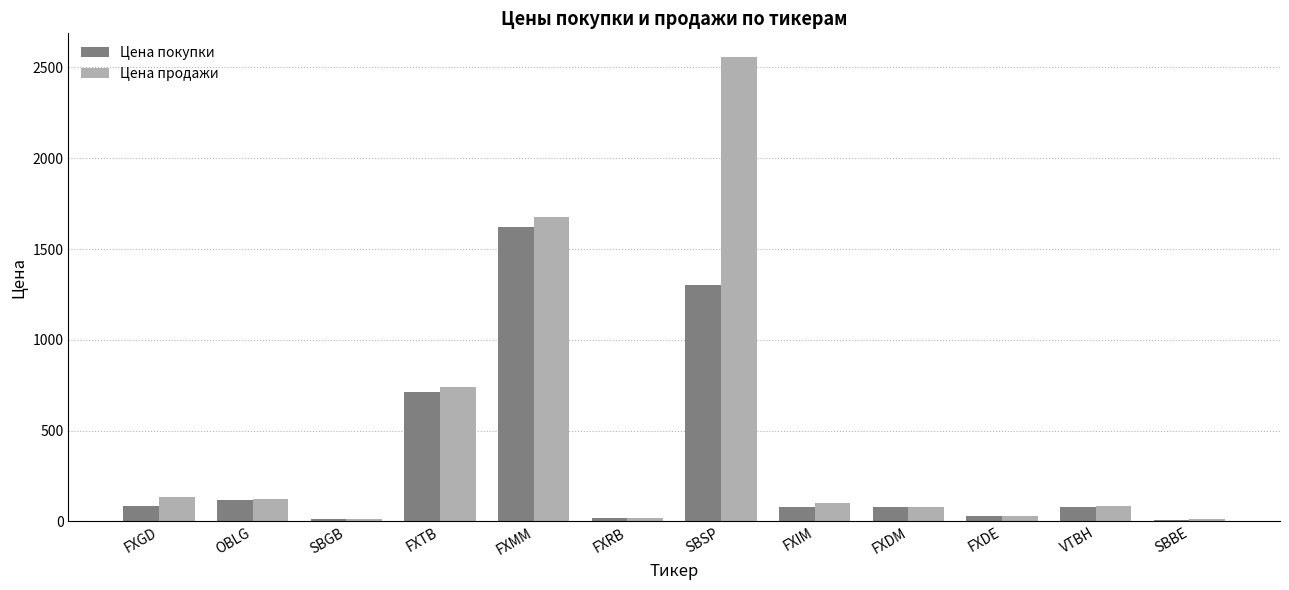

What is the difference between the second highest and second lowest values in the Цена покупки series?

1291.4